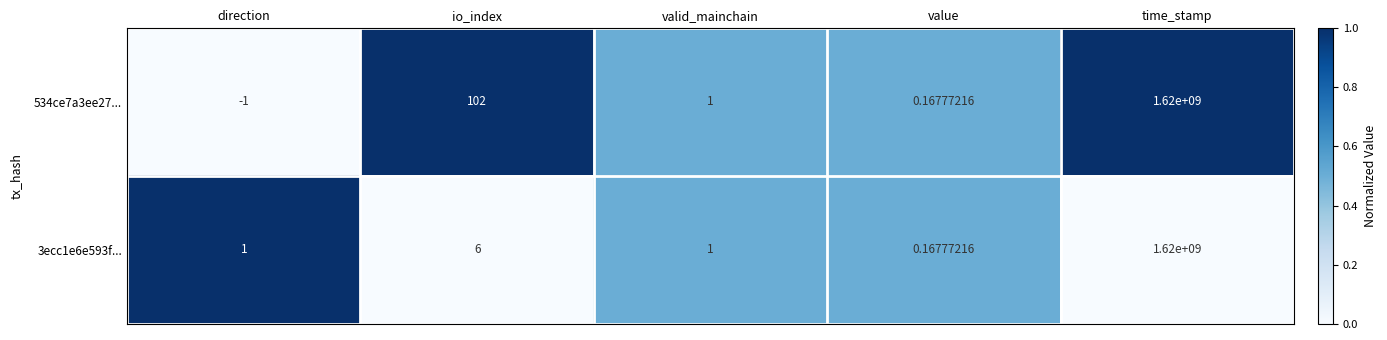

Which series has the largest range (max minus min)?

534ce7a3ee27...